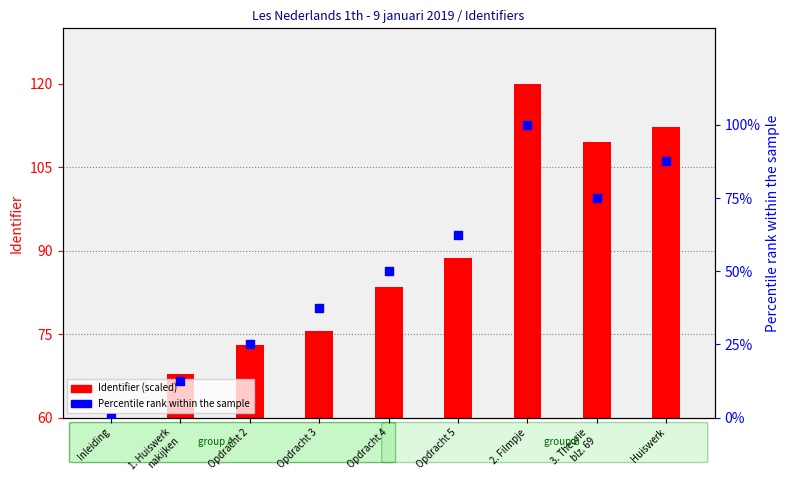

Which series contains the lowest Y value?

Identifier (scaled)